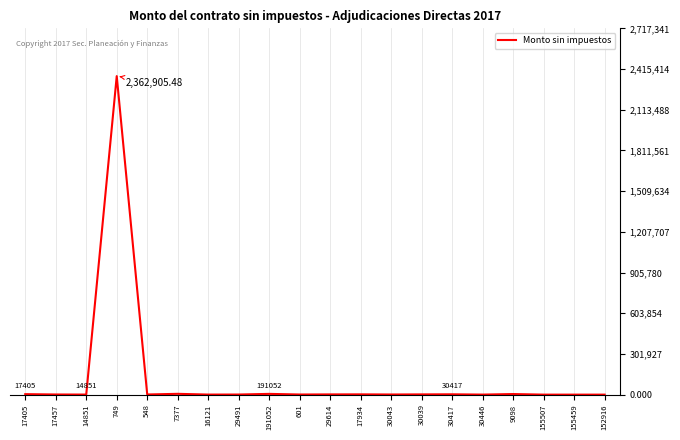

List the labels in order of value, largest first.

749, 7377, 191052, 9098, 17405, 30417, 17934, 30039, 29614, 17457, 548, 30043, 601, 29491, 14851, 16121, 30446, 152916, 155507, 155459